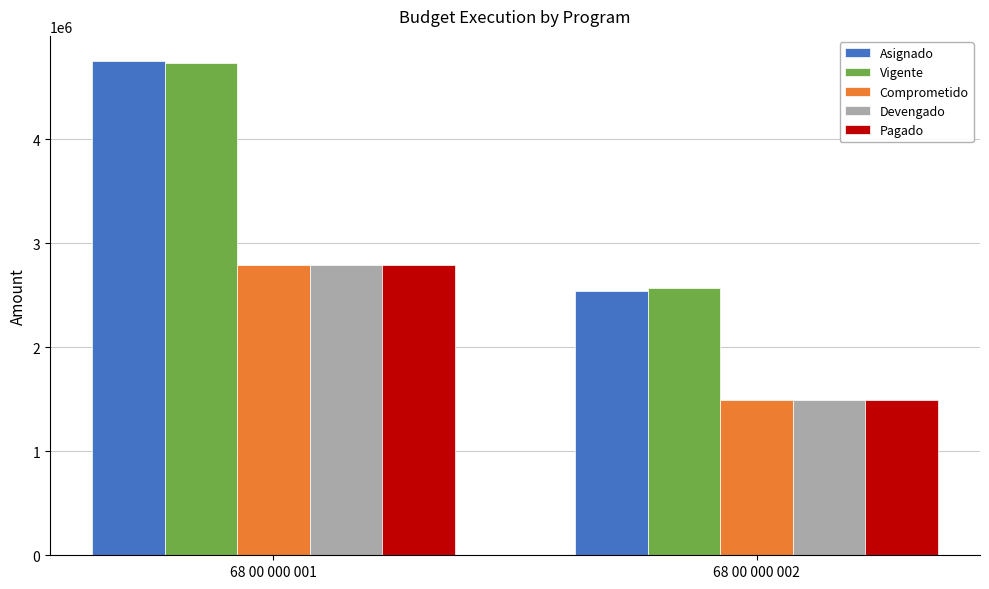

What is the difference between the Pagado values at 68 00 000 002 and 68 00 000 001?

1298290.9